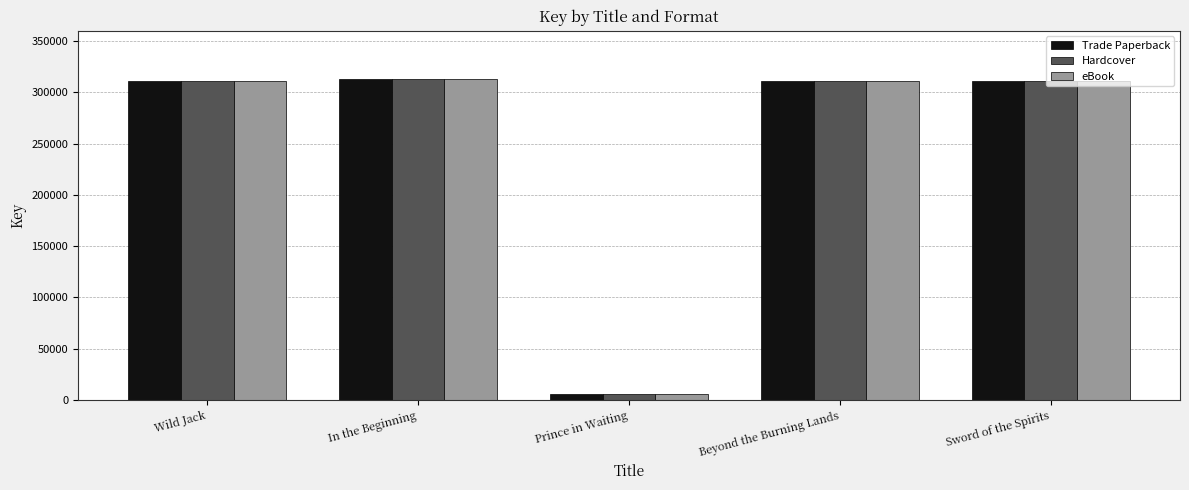

What is the average value of the eBook series?

250661